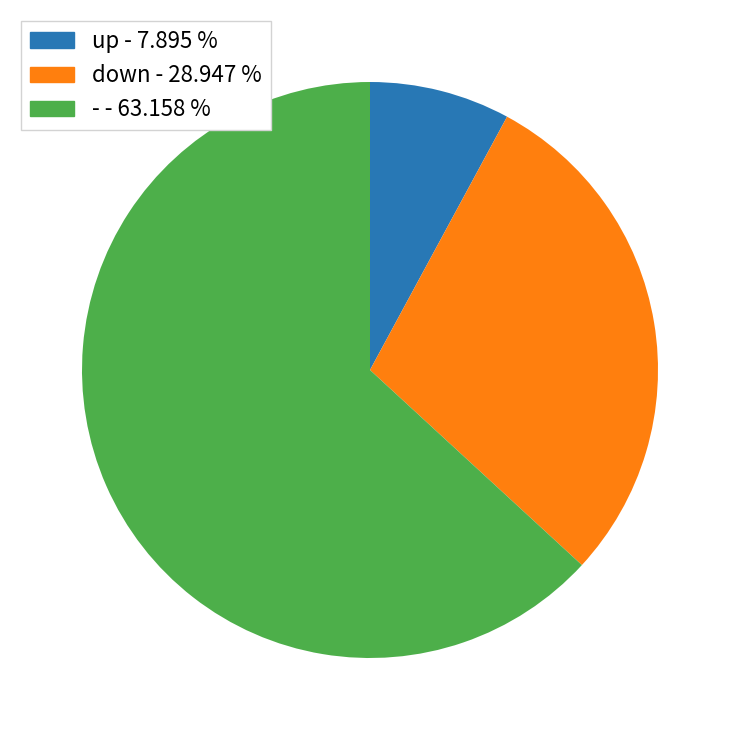

What is the largest slice in the pie chart?

-